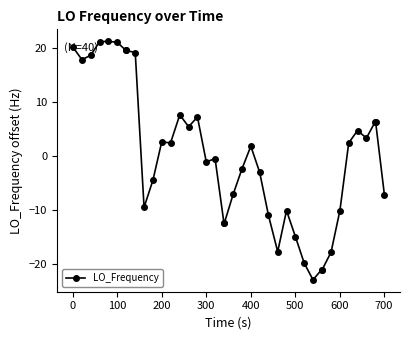

What is the difference between the maximum and second lowest values?

42.2